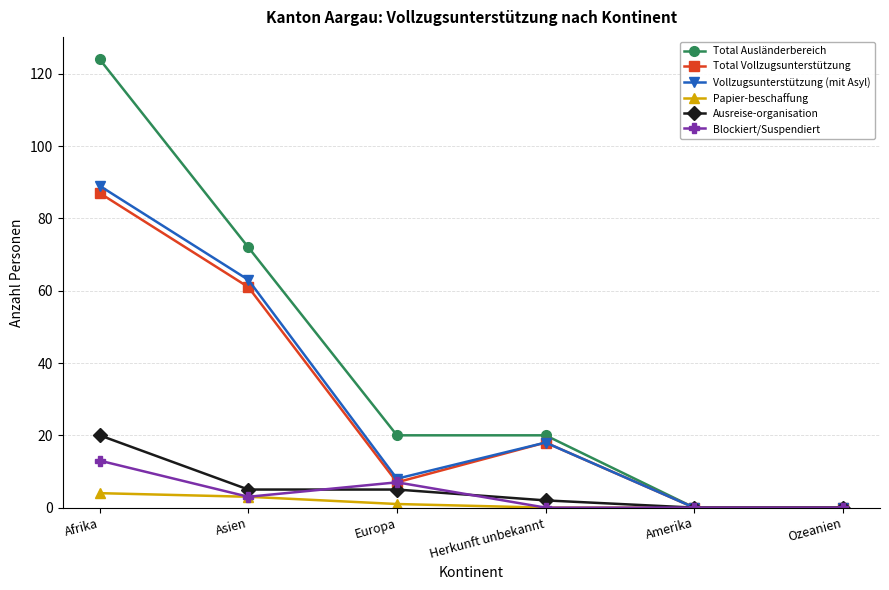

How many lines are shown in the chart?

6